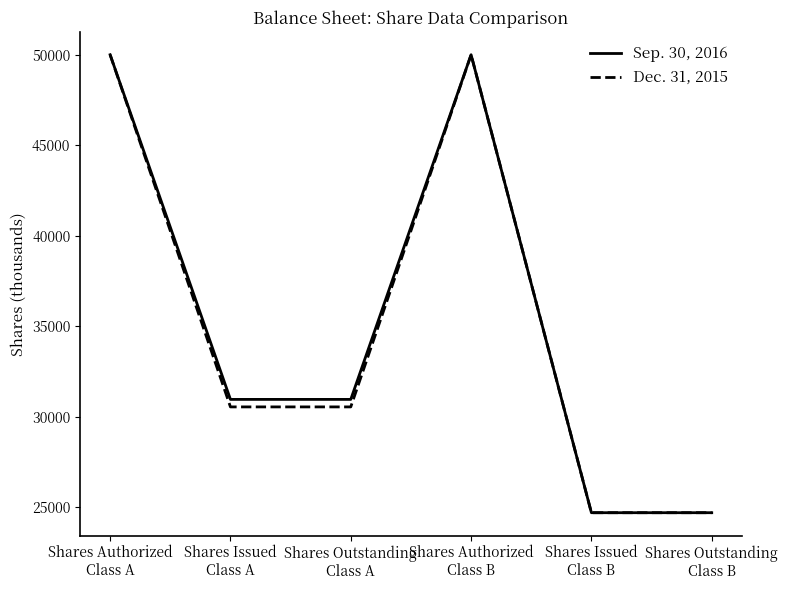

What is the highest value of the Dec. 31, 2015 series?

50000